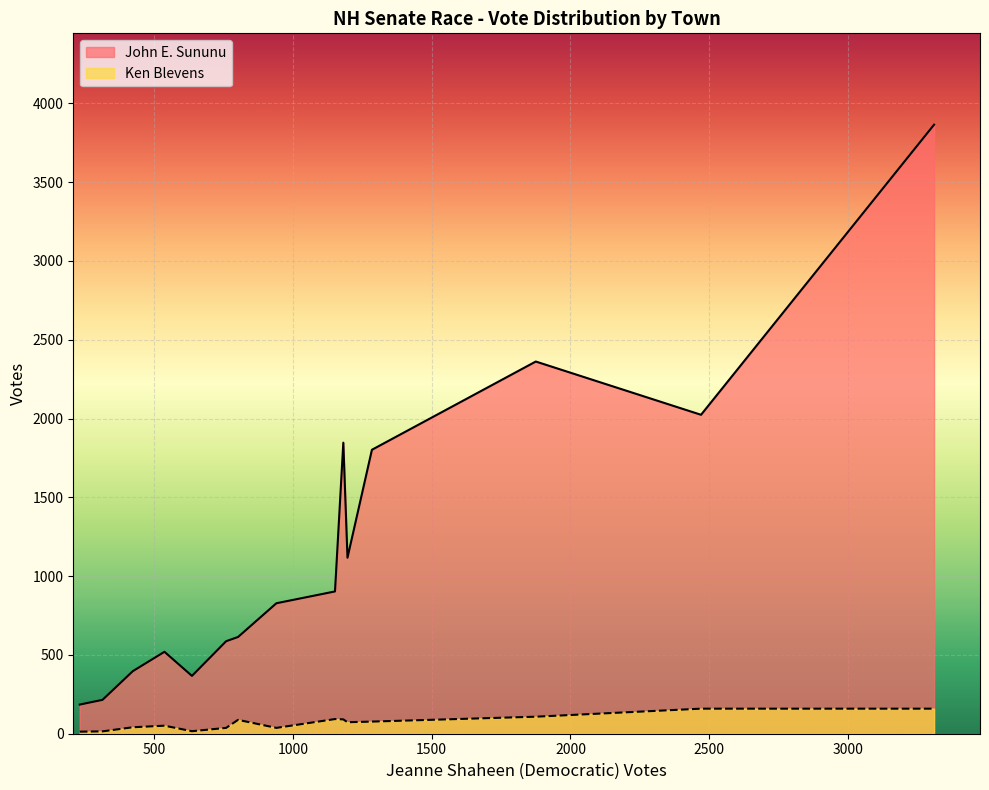

What is the highest value of the Ken Blevens series?

159